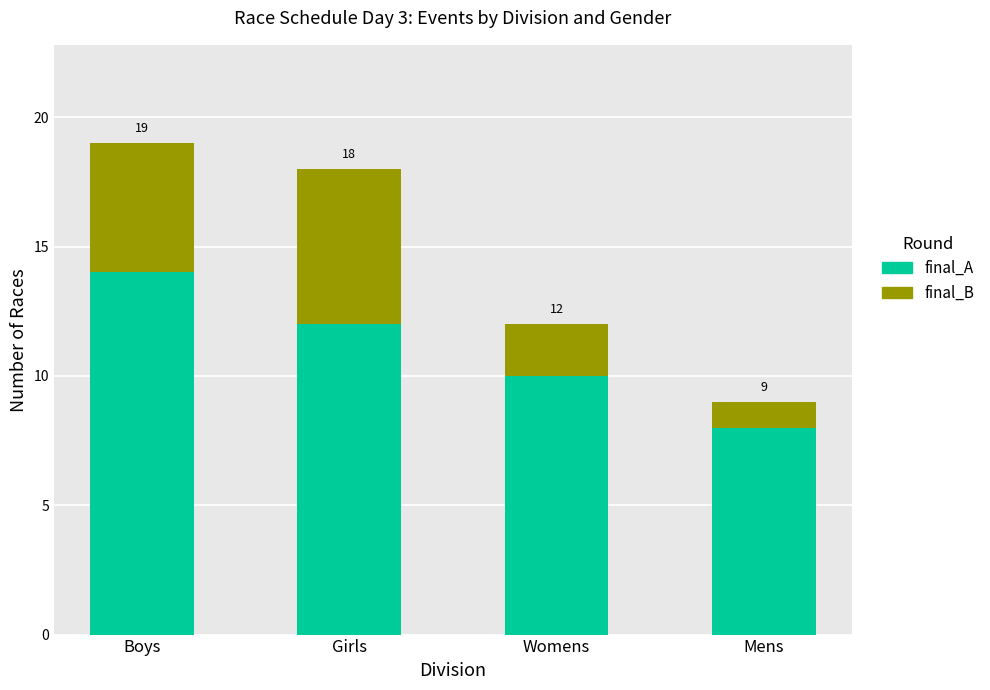

What is the label of the 3rd bar from the left?

Womens